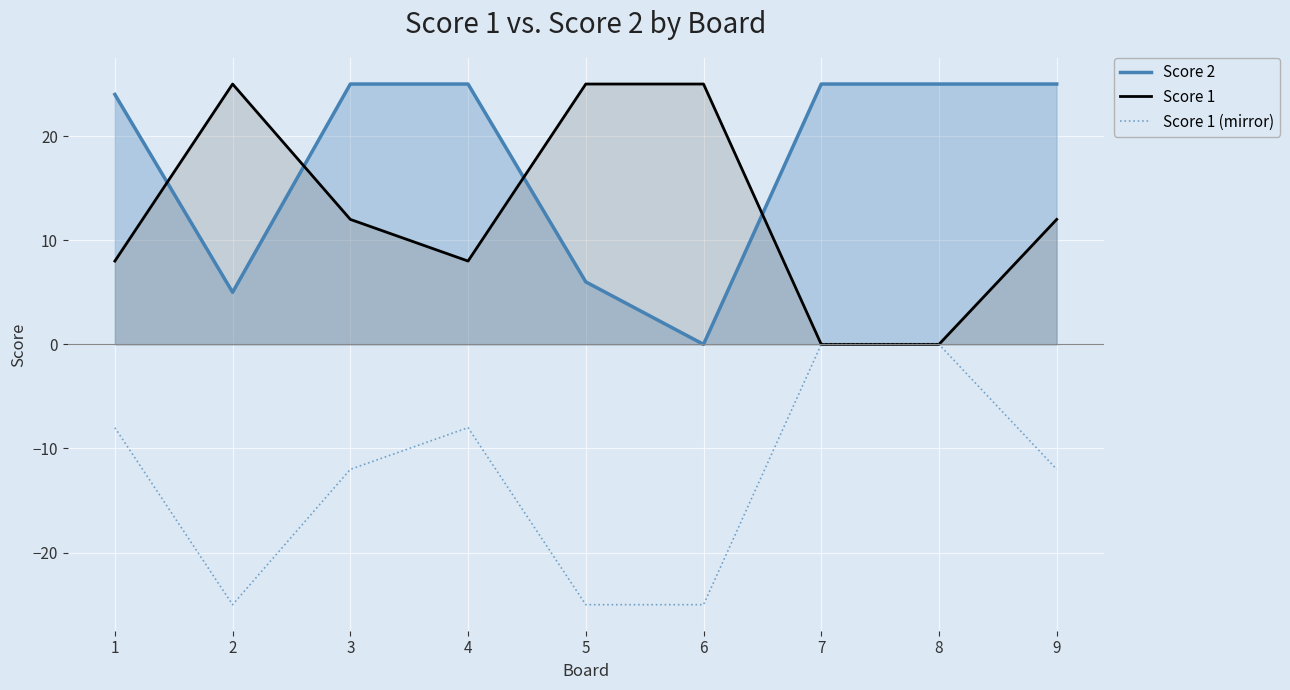

True or false: Score 2 and Score 1 (mirror) intersect in this chart.

False